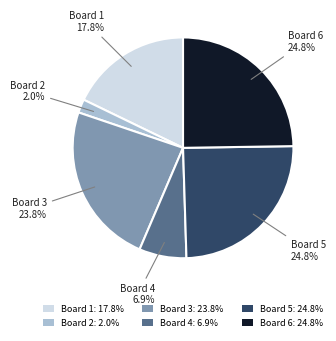

Is there a majority slice in this chart?

No